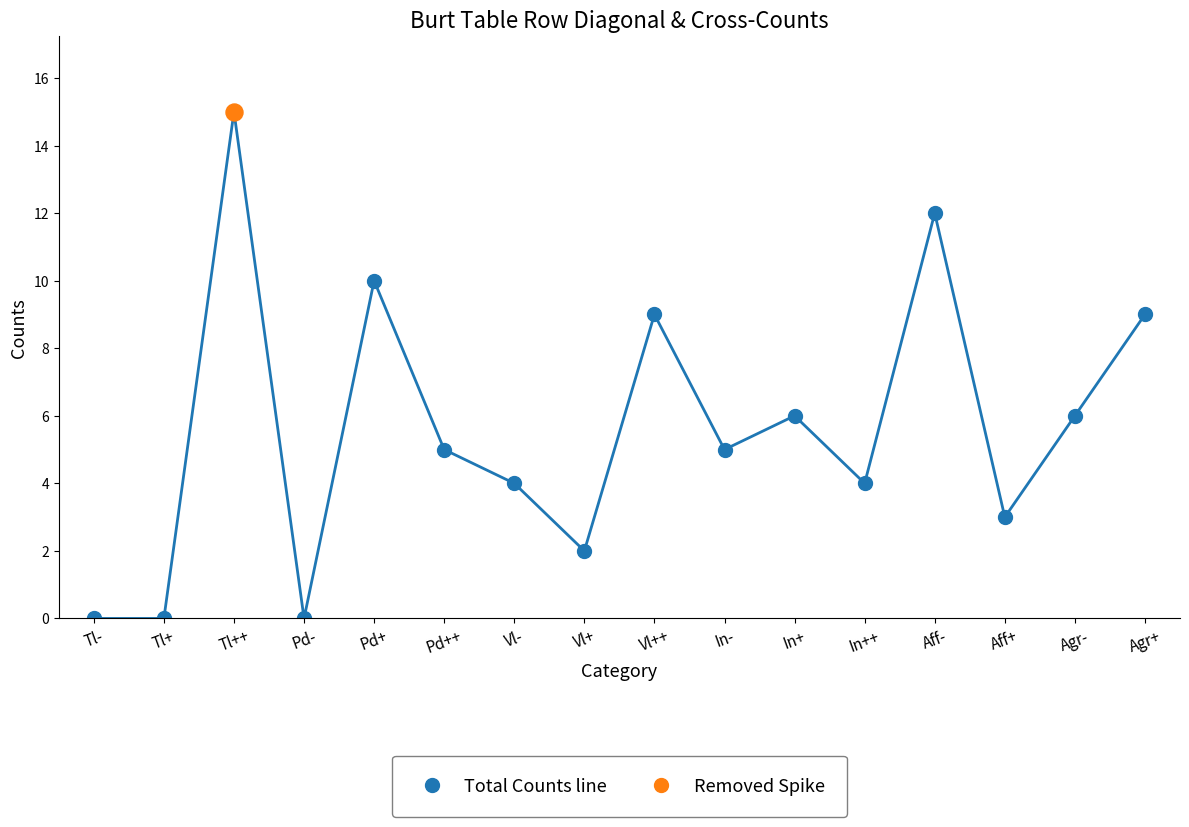

What is the change in value from In++ to Agr+?

+5